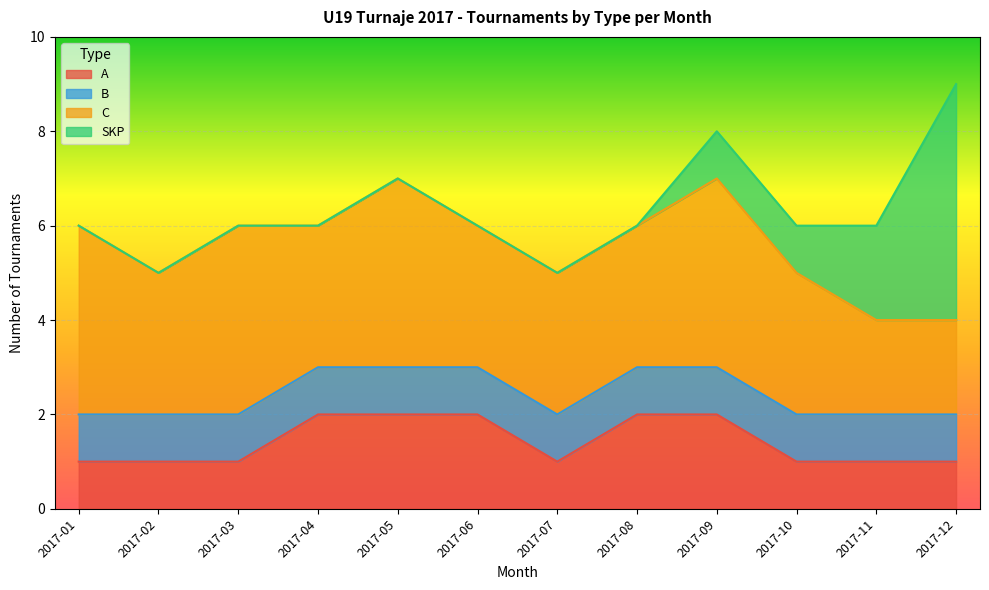

Is it true that B equals 1 at 2017-08?

True